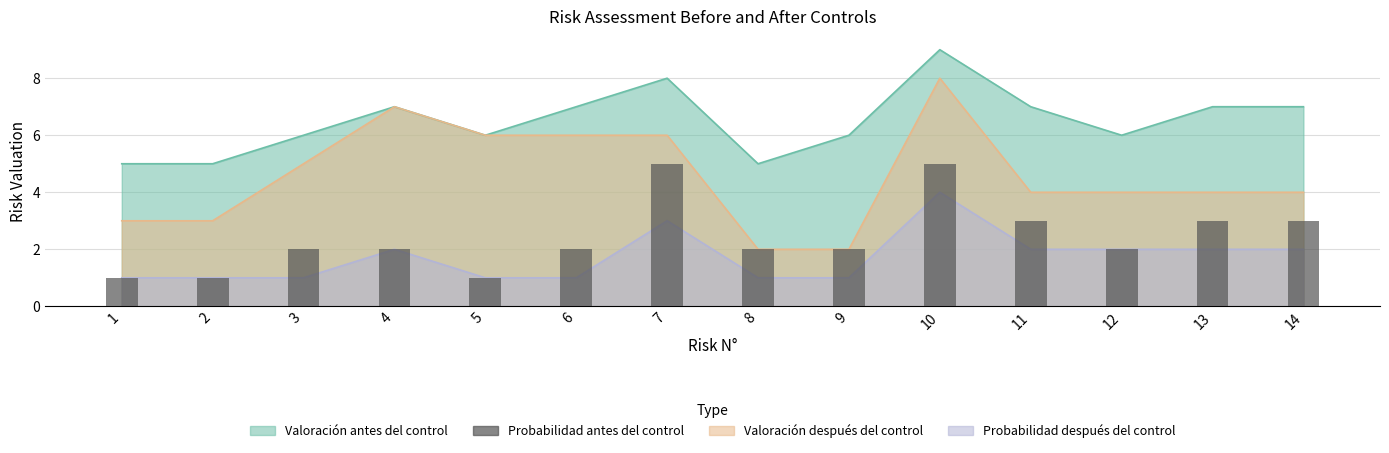

How many data points are less than 2?

3